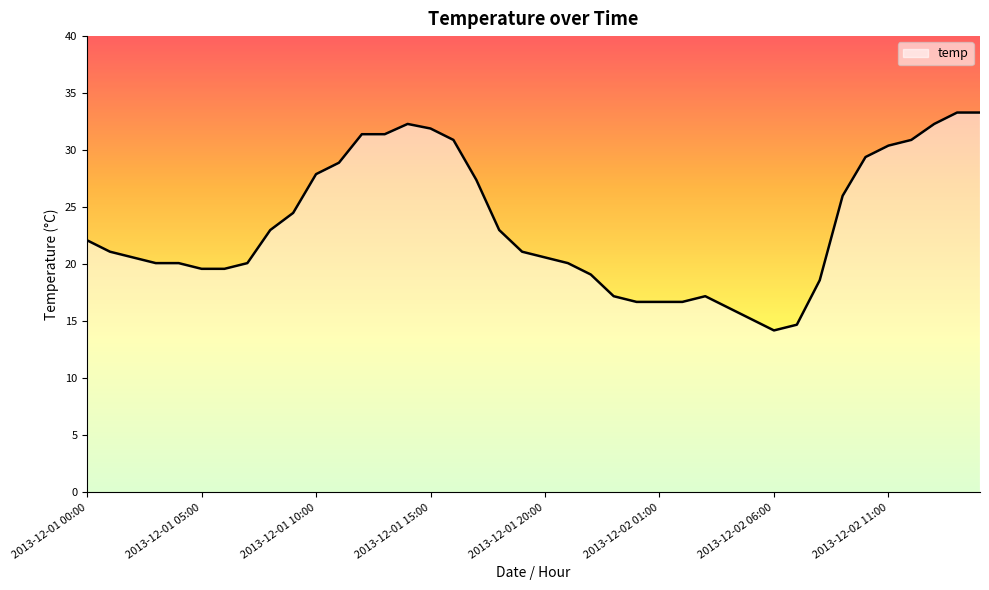

What is the maximum value shown in the chart?

33.3